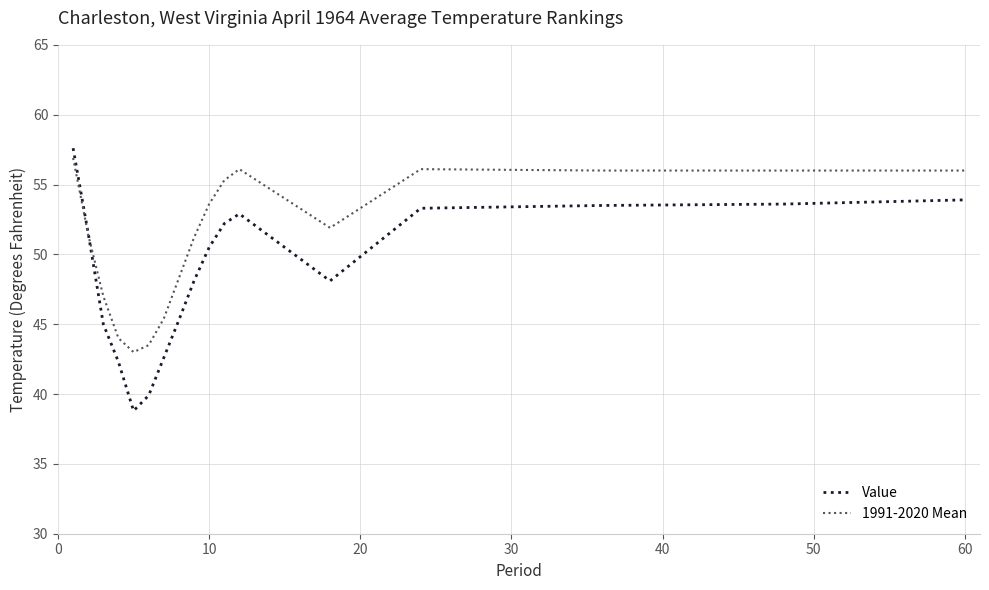

List the series in order of their overall mean, highest first.

1991-2020 Mean, Value